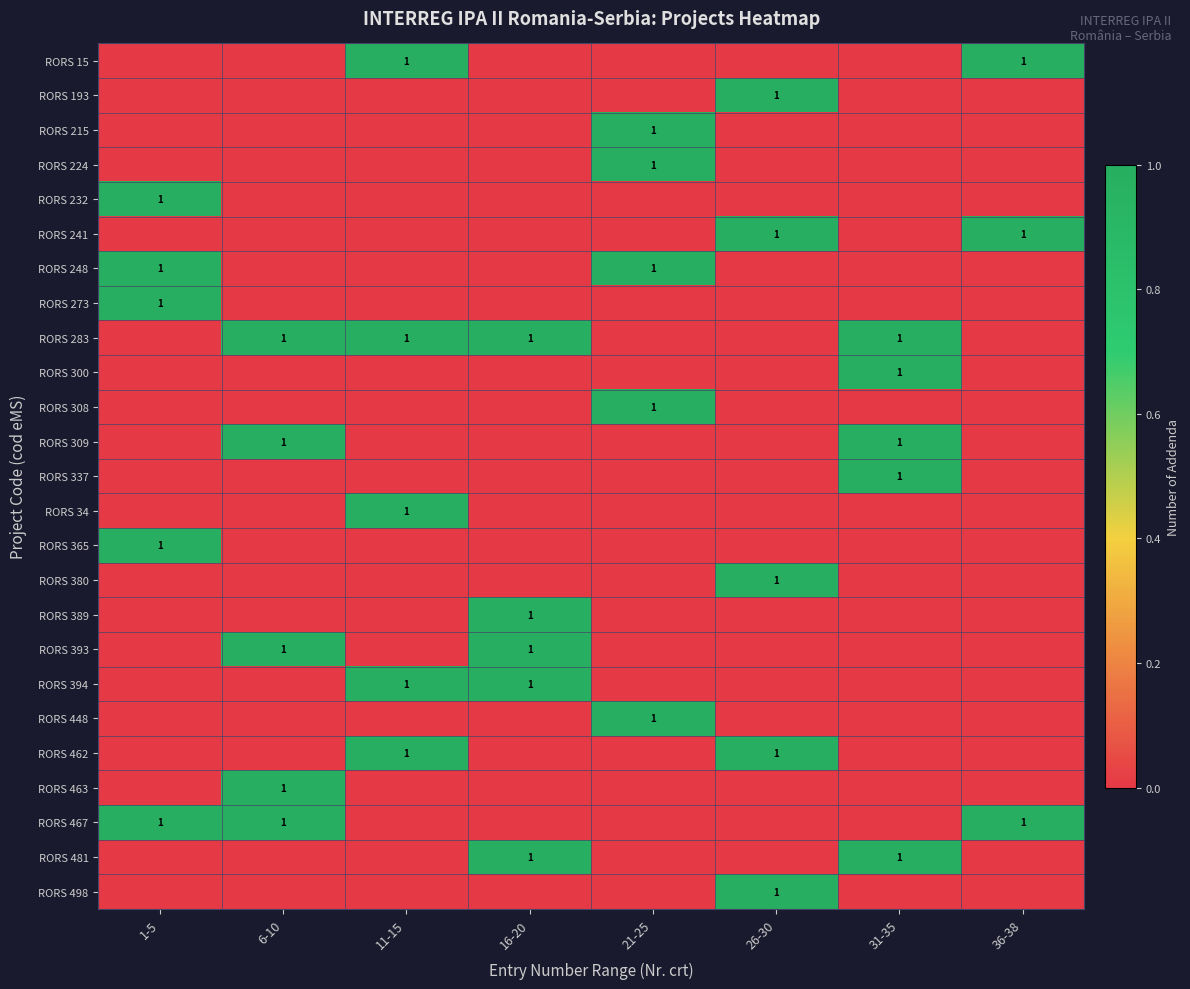

List the labels in order of RORS 215 value, smallest first.

1-5, 6-10, 11-15, 16-20, 26-30, 31-35, 36-38, 21-25